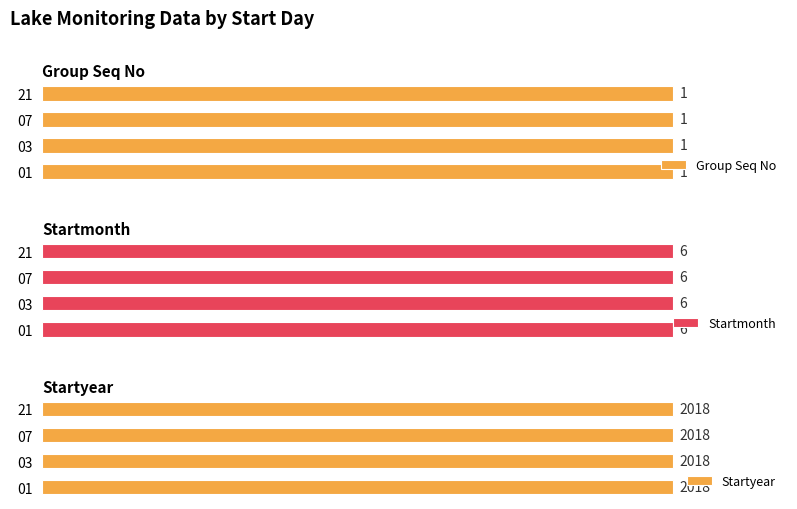

What is the maximum value for Startmonth?

6